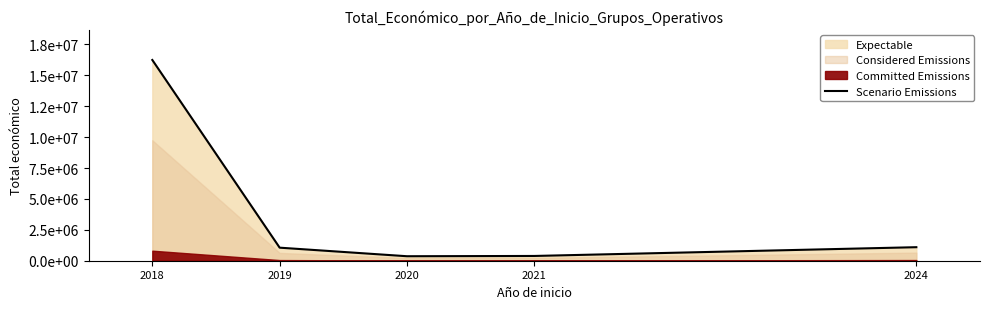

What is the maximum value shown in the chart?

16245015